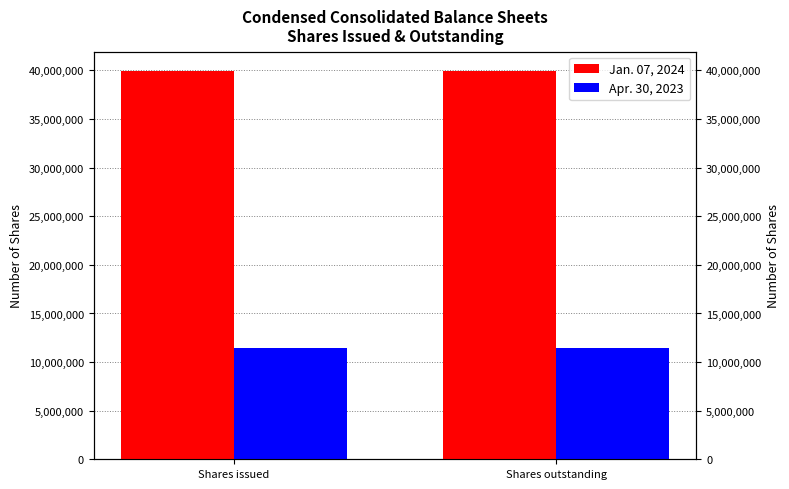

True or false: Jan. 07, 2024 has a value of 71305800 at Shares outstanding.

False